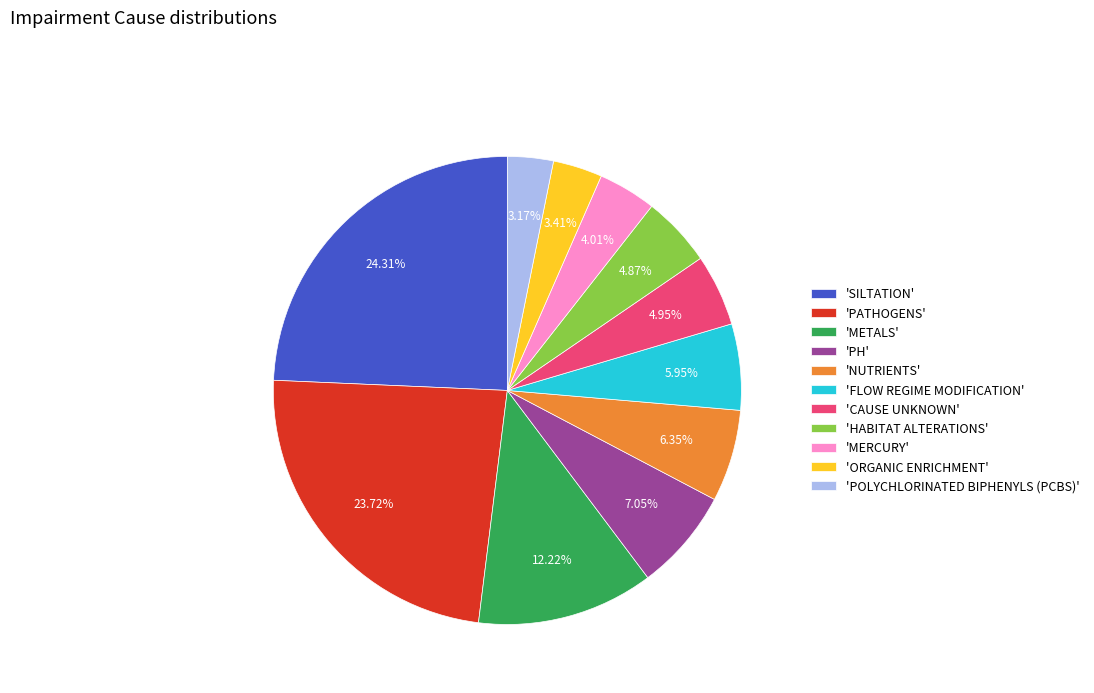

Combined, do 'NUTRIENTS' and 'FLOW REGIME MODIFICATION' account for over 50%?

No